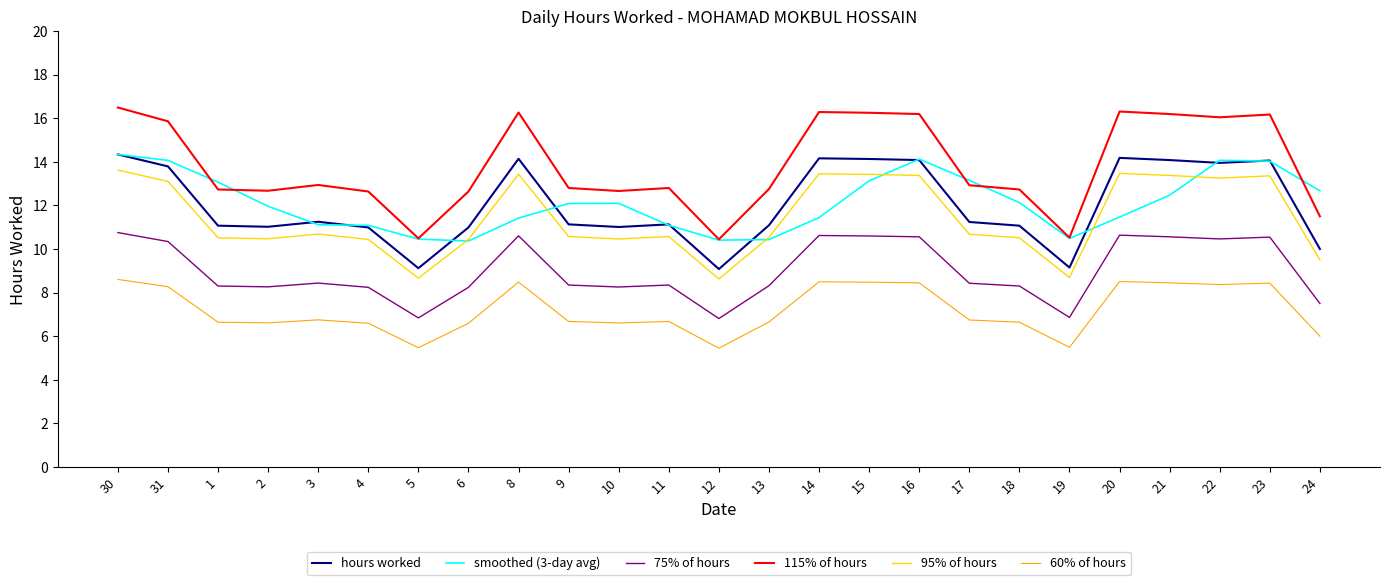

Is it true that hours worked equals 4.1 at 15?

False